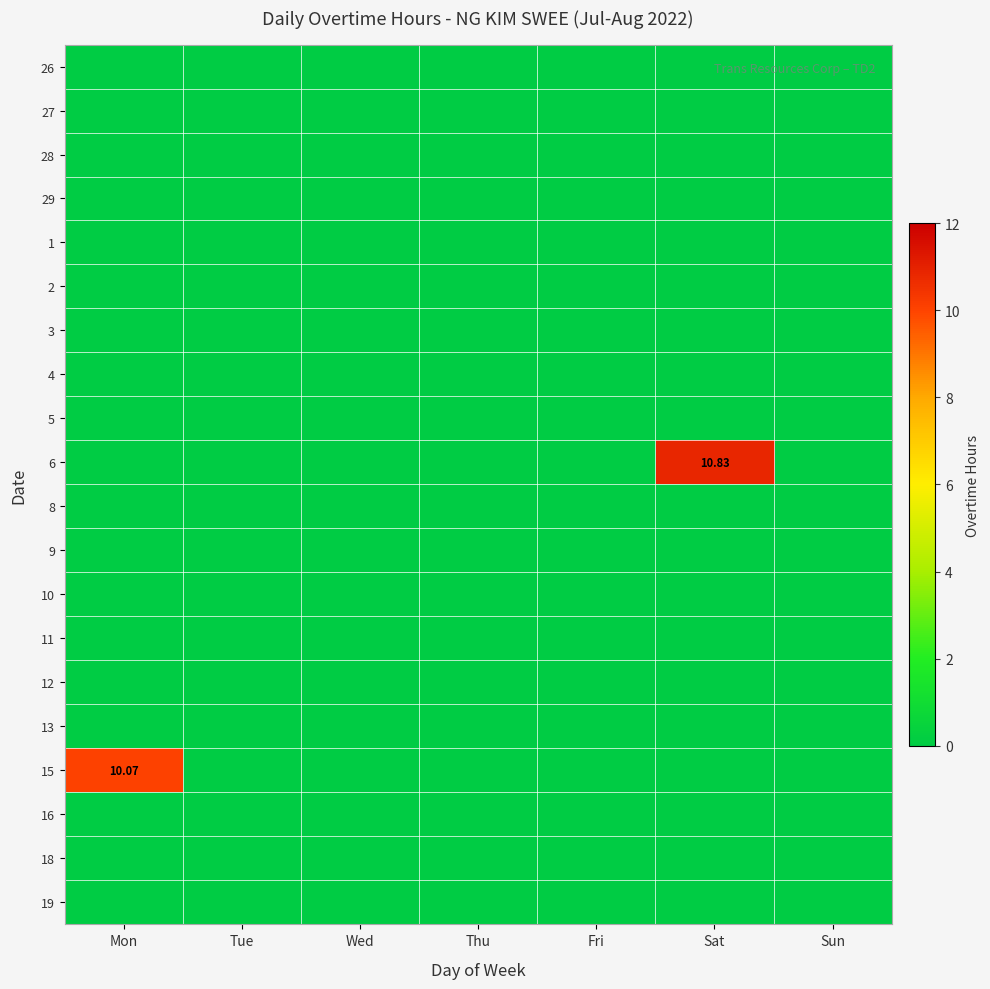

What is the sum of the 15 values at Mon and Sun?

10.1